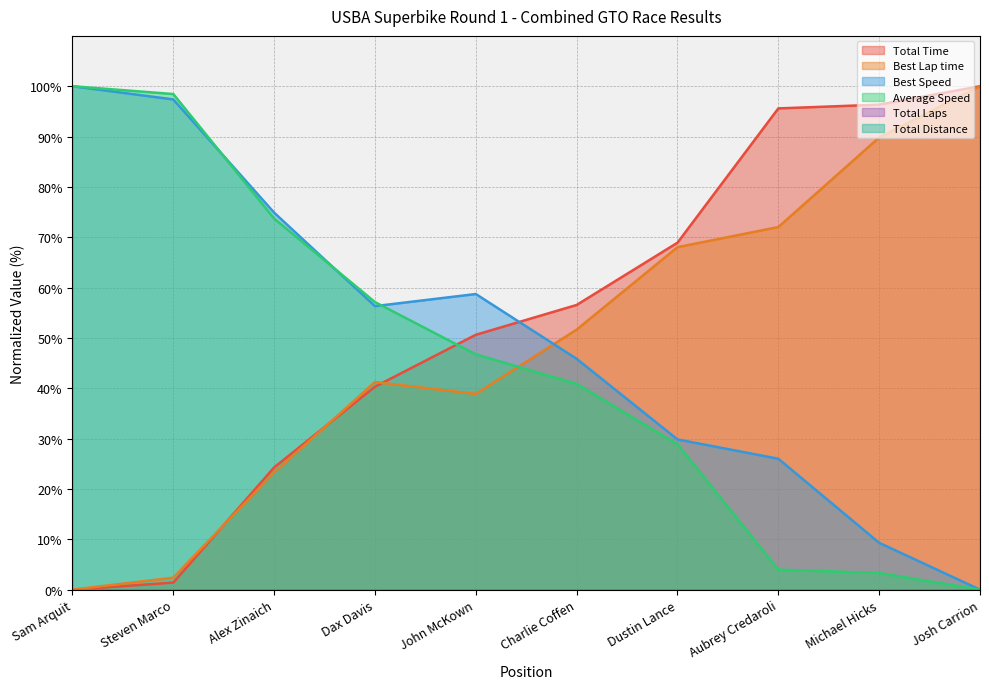

Which has a higher value, Dustin Lance or Aubrey Credaroli?

Aubrey Credaroli